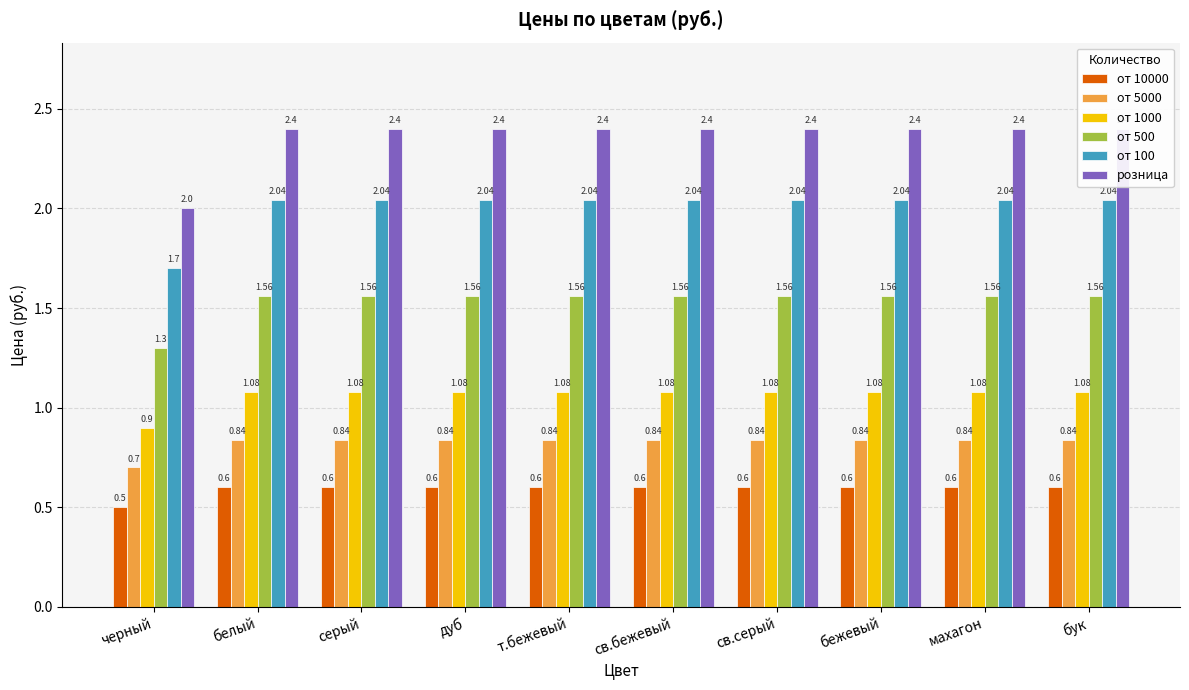

At which category is the sum across all series the highest?

белый